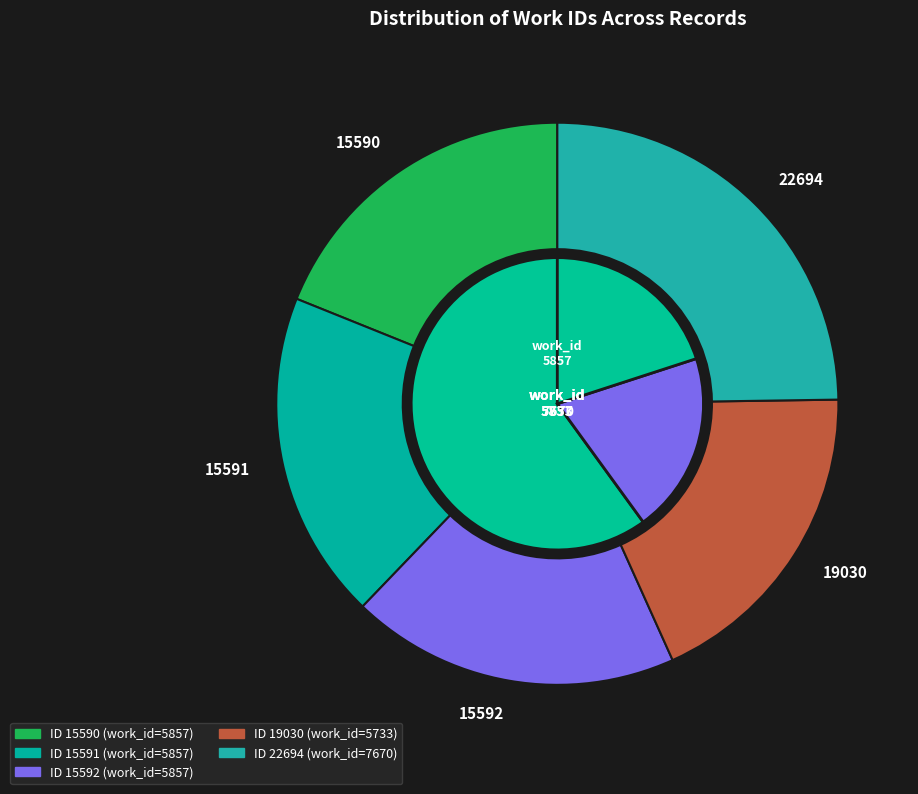

To the nearest percent, what is the difference between the largest and smallest slice percentages?

6%